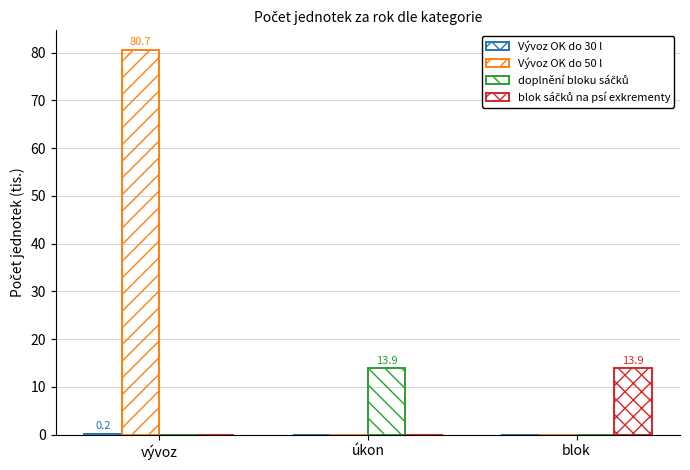

What is the sum of the Vývoz OK do 50 l values at blok and vývoz?

80.7